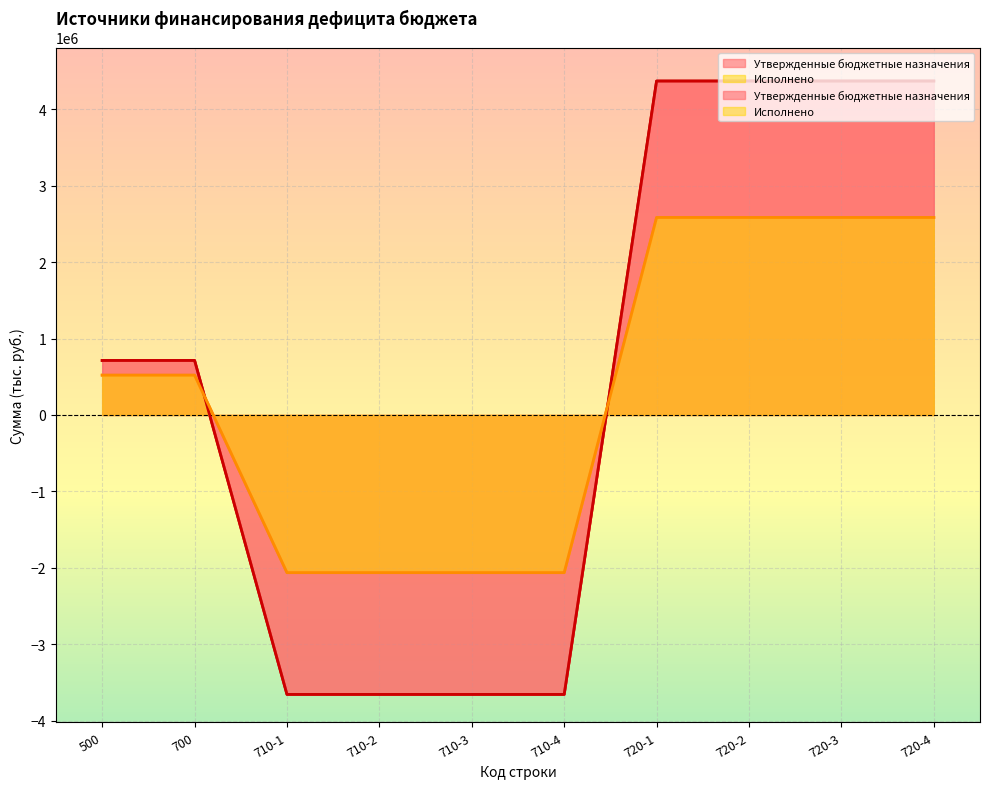

How many times do Утвержденные бюджетные назначения and Исполнено cross each other?

2